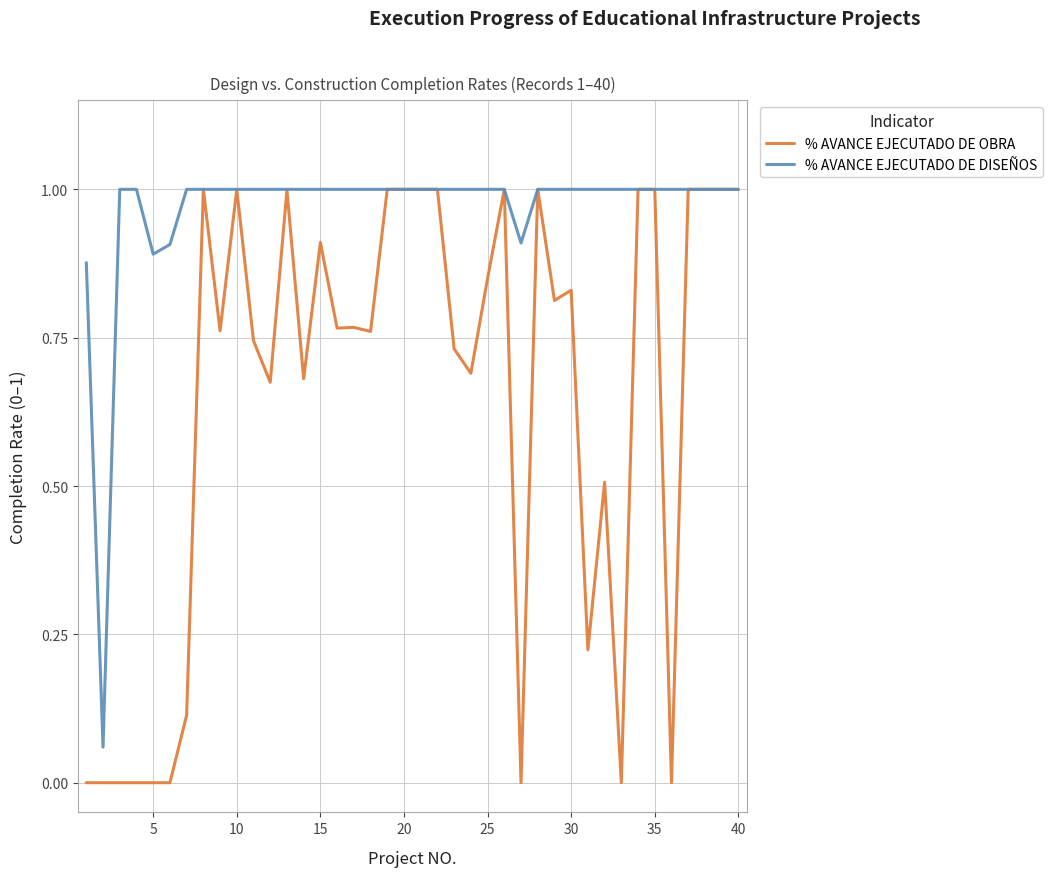

Which series has the largest total across all categories?

% AVANCE EJECUTADO DE DISEÑOS